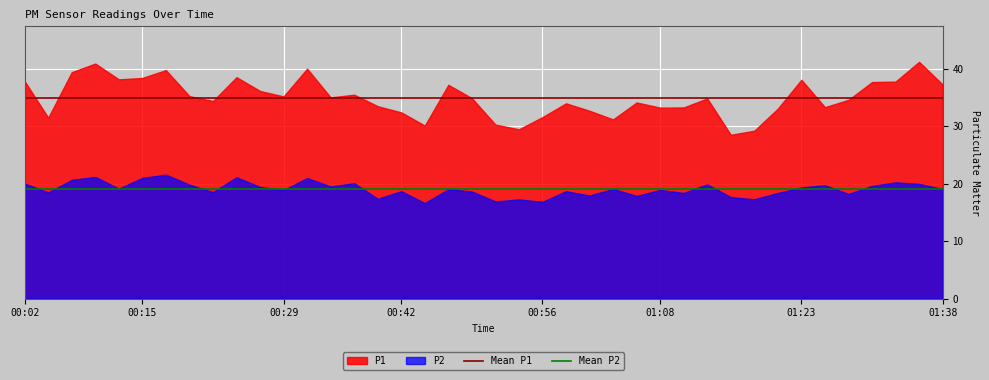

Which series has the largest total across all categories?

P1